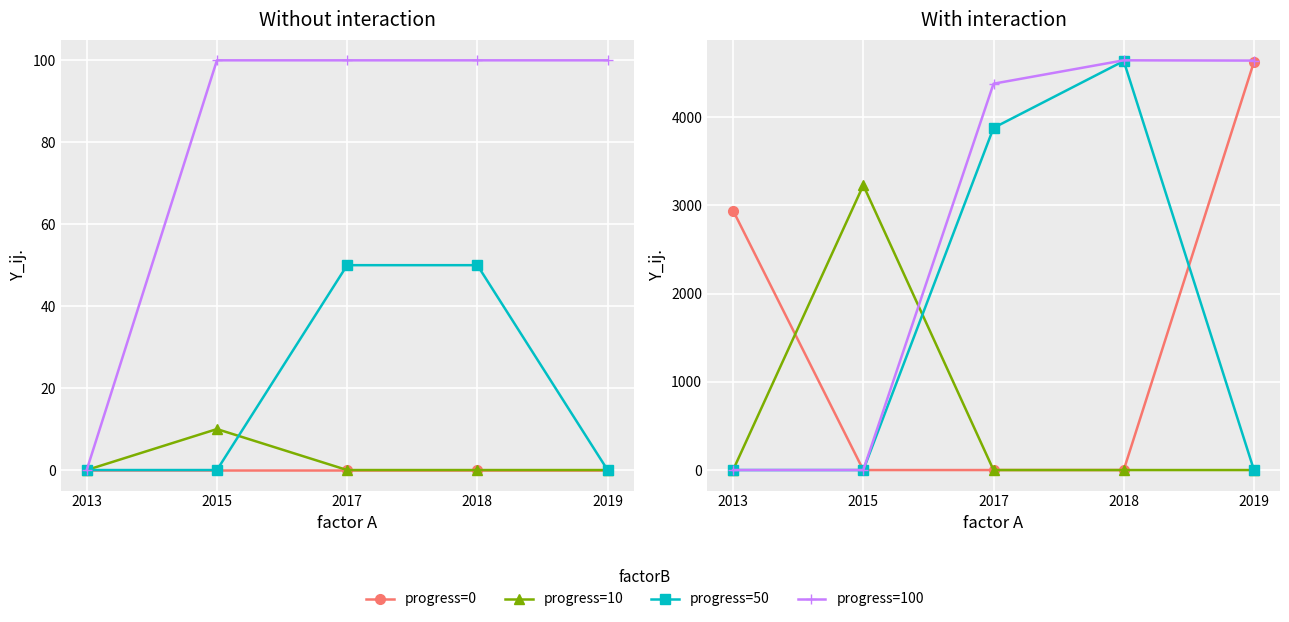

At which category does progress=100 reach its first local peak?

2018